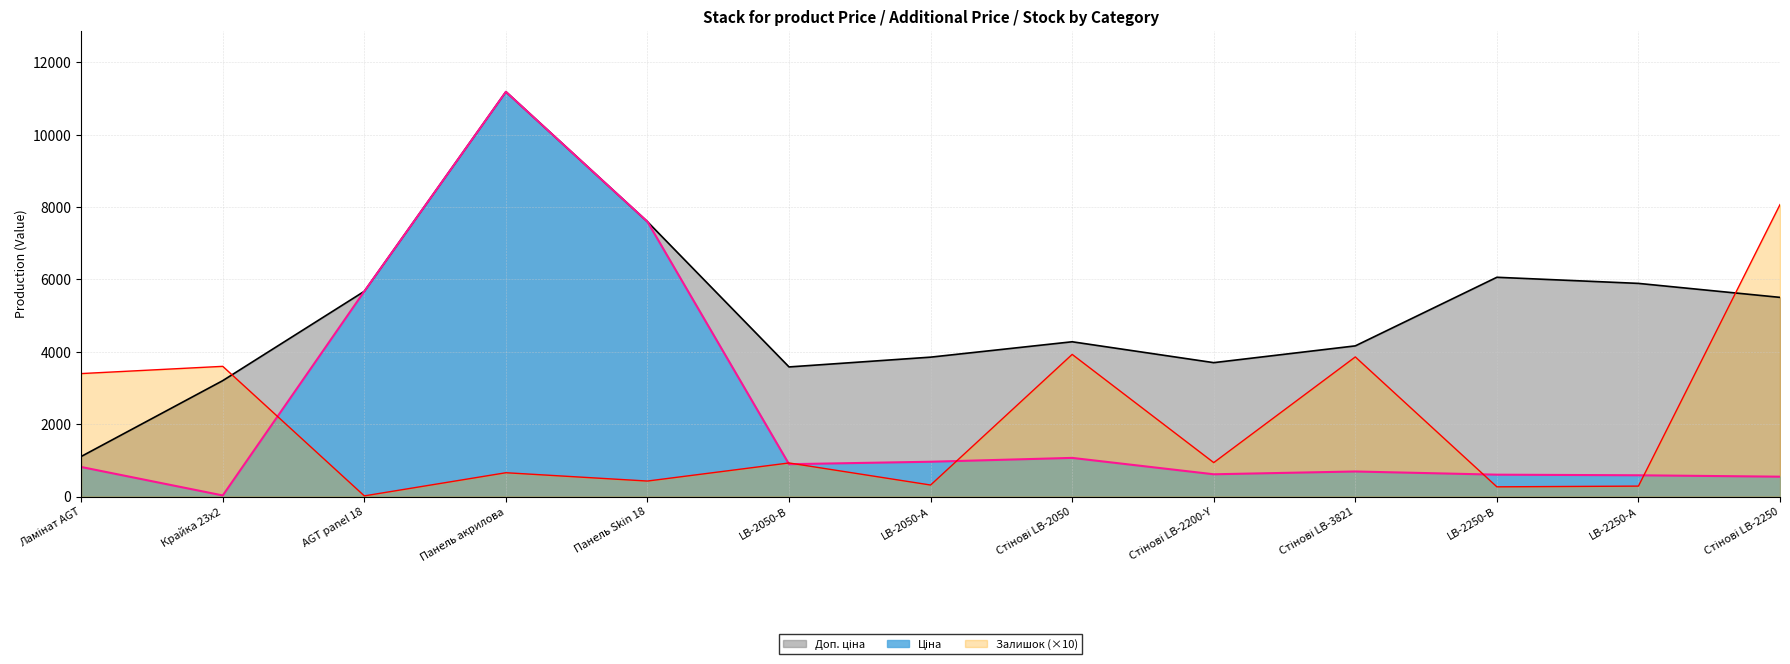

How many interior local peaks does the Доп. ціна series have?

3